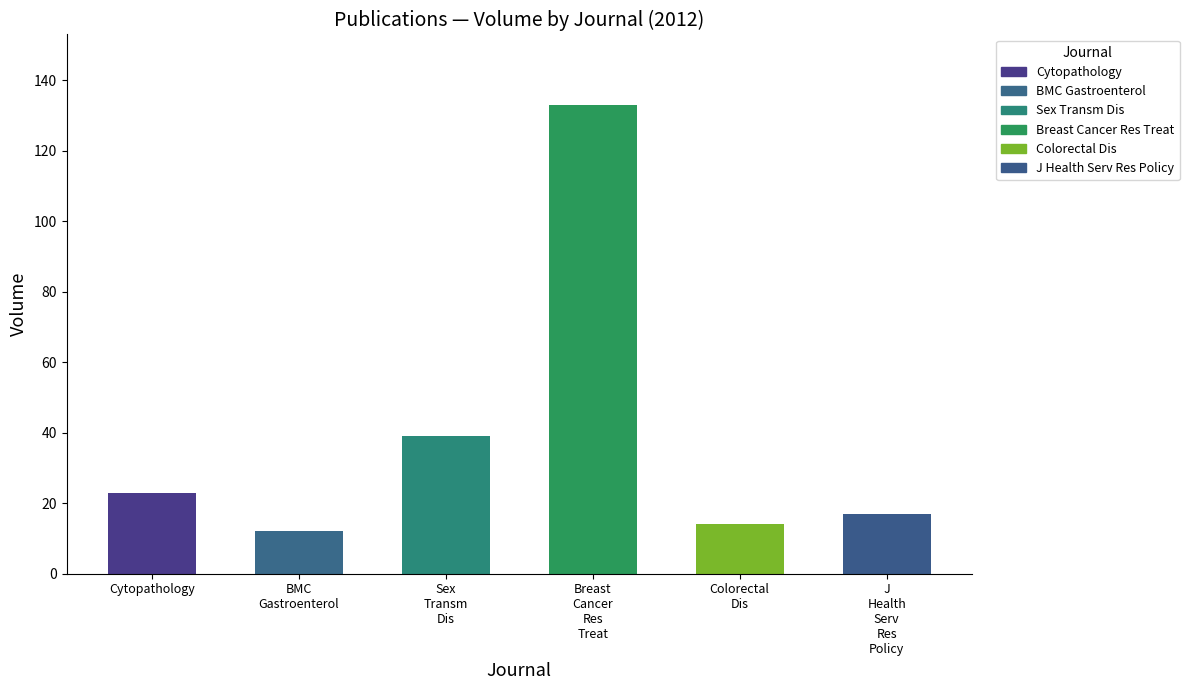

What value does the data have at Cytopathology?

23